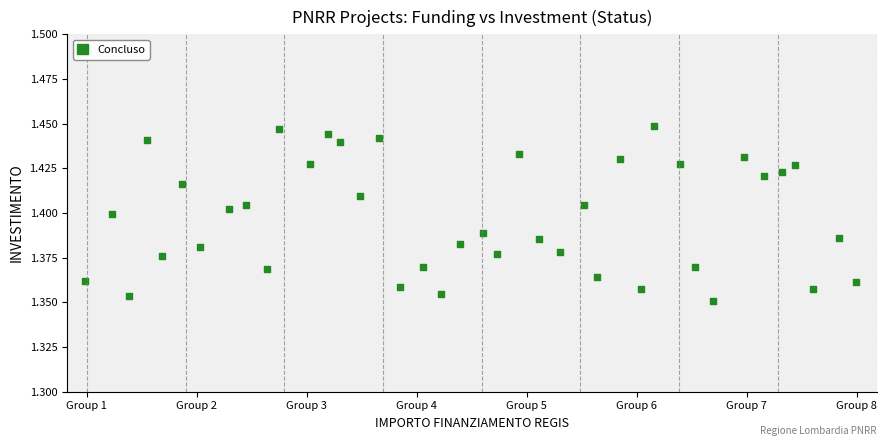

What is the range of X values (max minus min)?

39.0